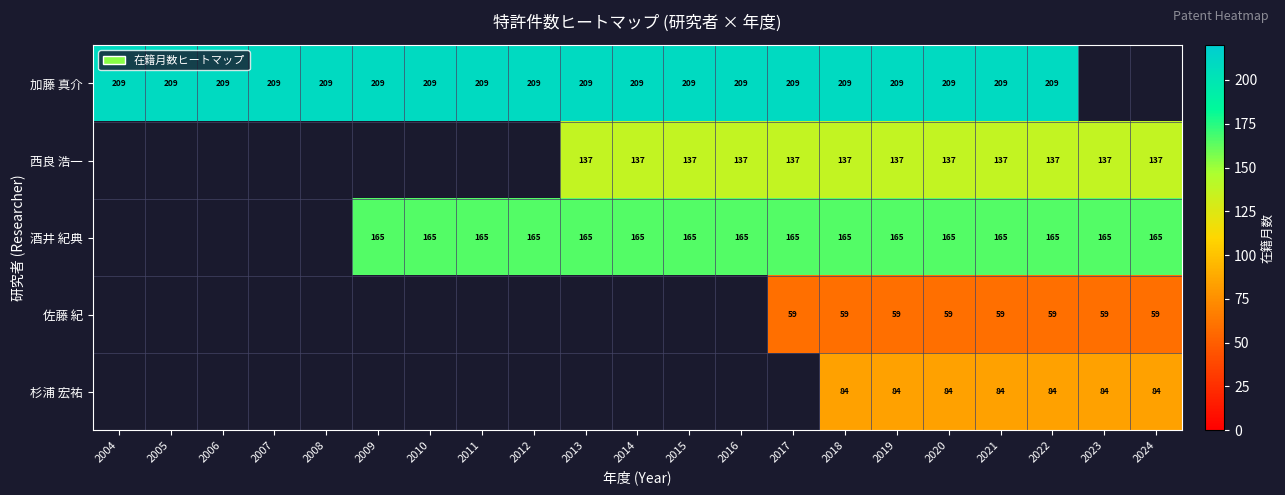

Which label corresponds to the smallest value in the chart?

2017